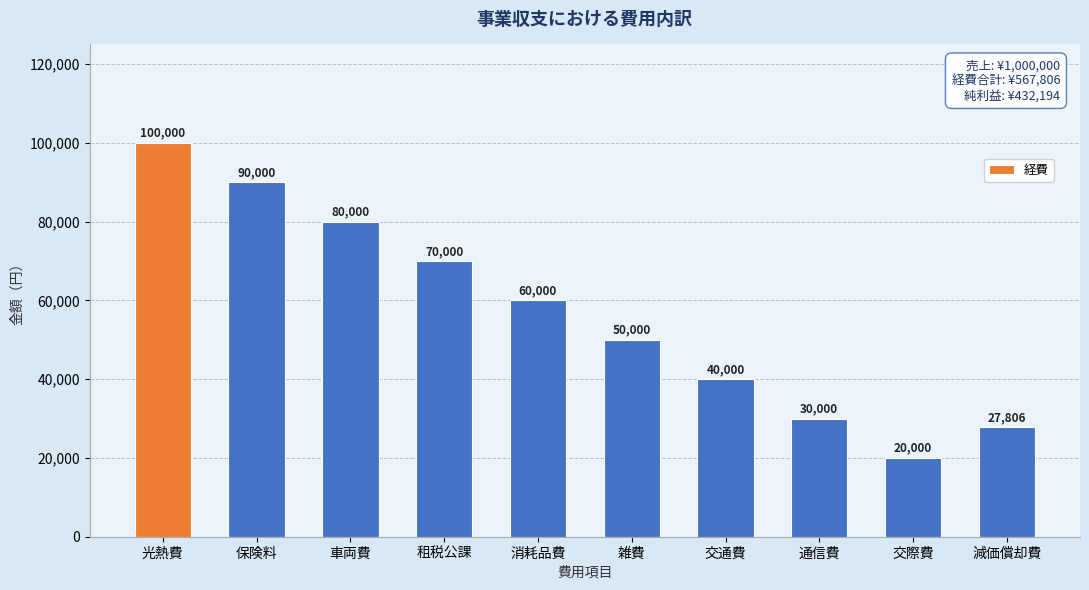

Count the number of data series in this chart.

1